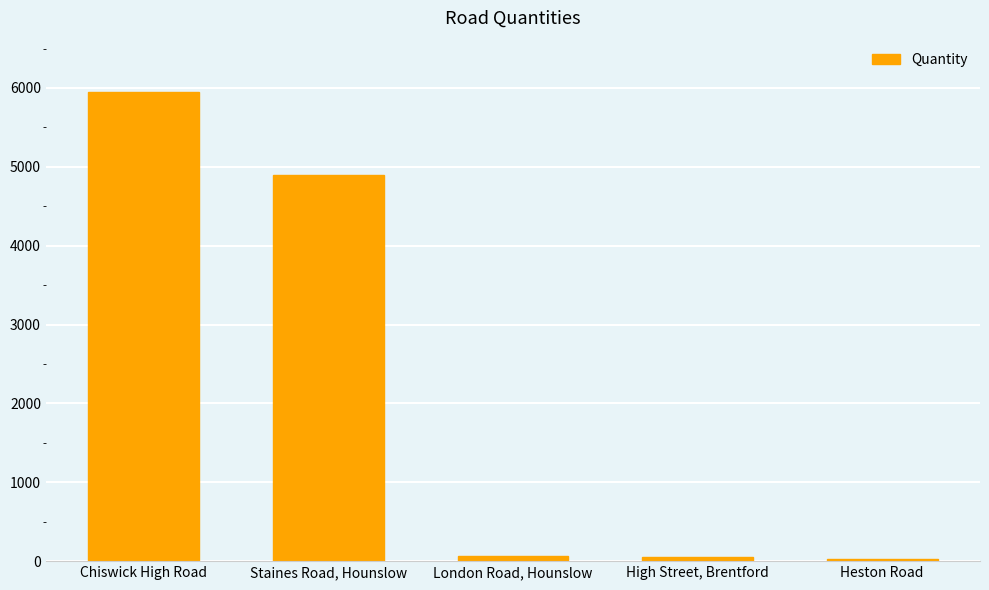

List the labels in order of value, smallest first.

Heston Road, High Street, Brentford, London Road, Hounslow, Staines Road, Hounslow, Chiswick High Road